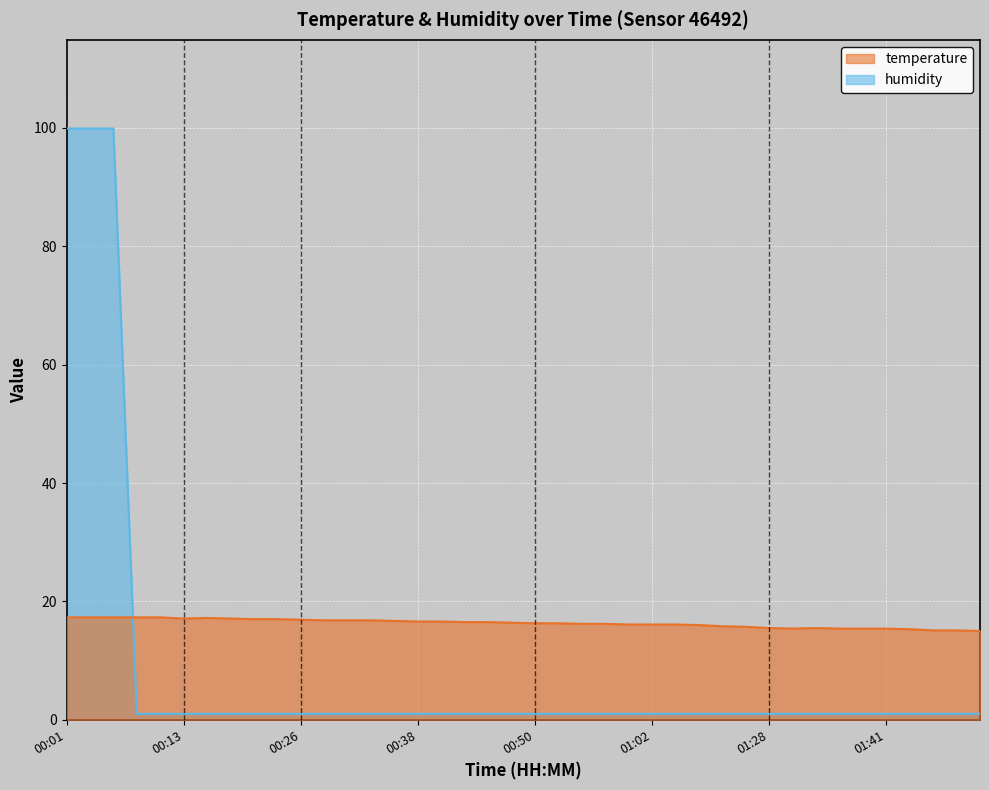

Rank the series by their average value, from highest to lowest.

temperature, humidity